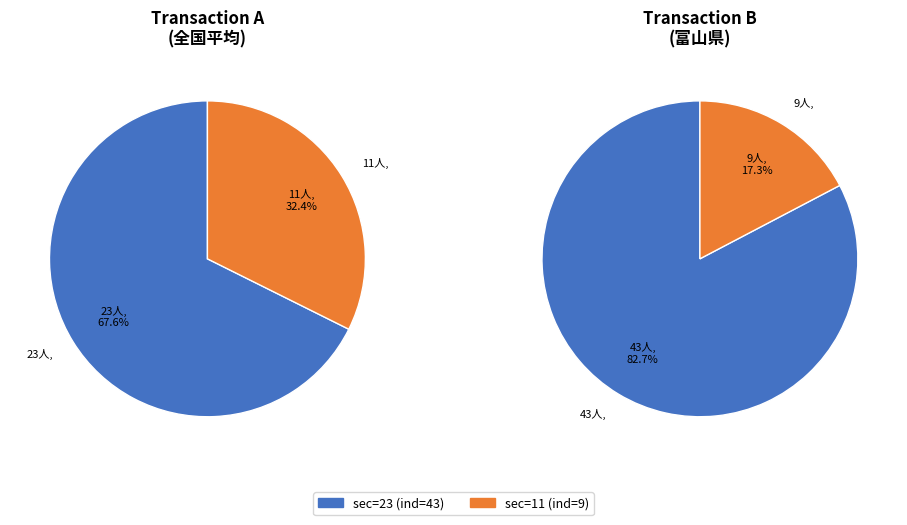

How many slices are in this pie chart?

2